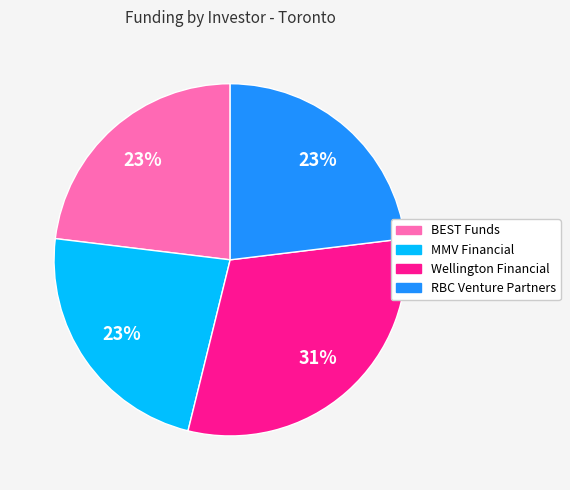

Do Wellington Financial and BEST Funds together represent more than half of the pie?

Yes